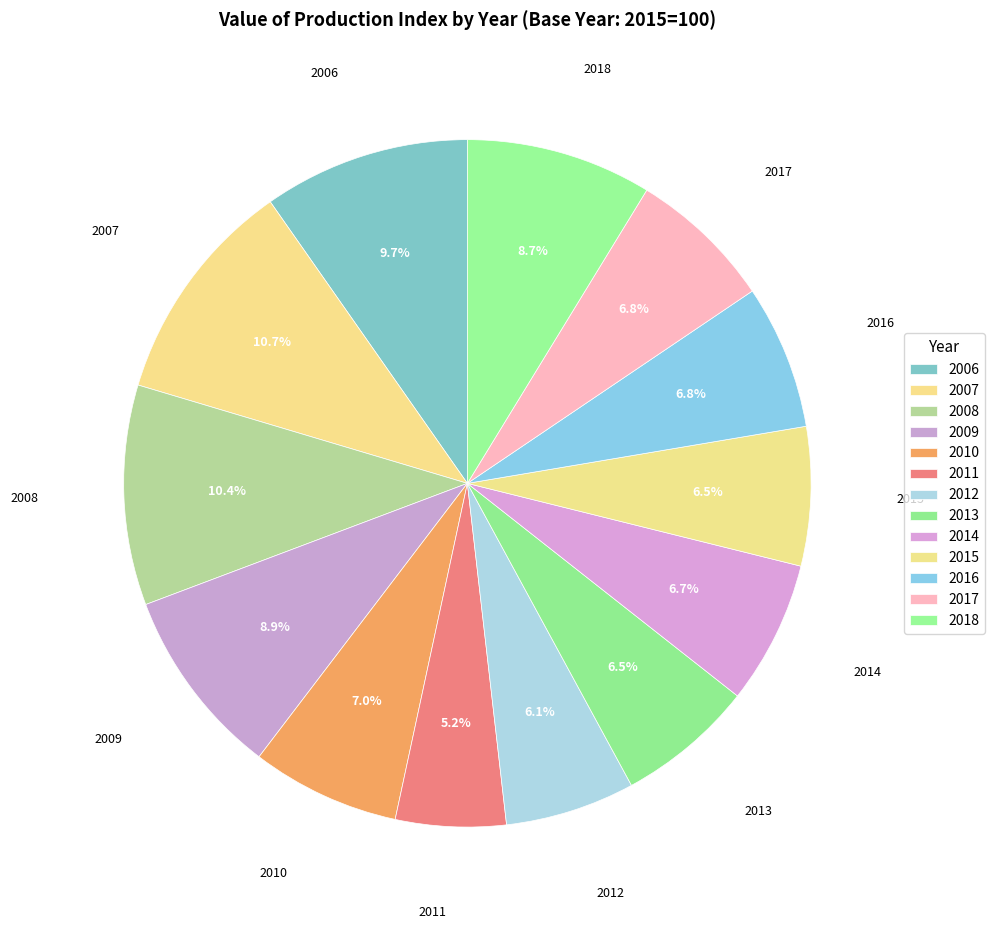

Rank the categories by value from lowest to highest.

2011, 2012, 2013, 2015, 2014, 2016, 2017, 2010, 2018, 2009, 2006, 2008, 2007